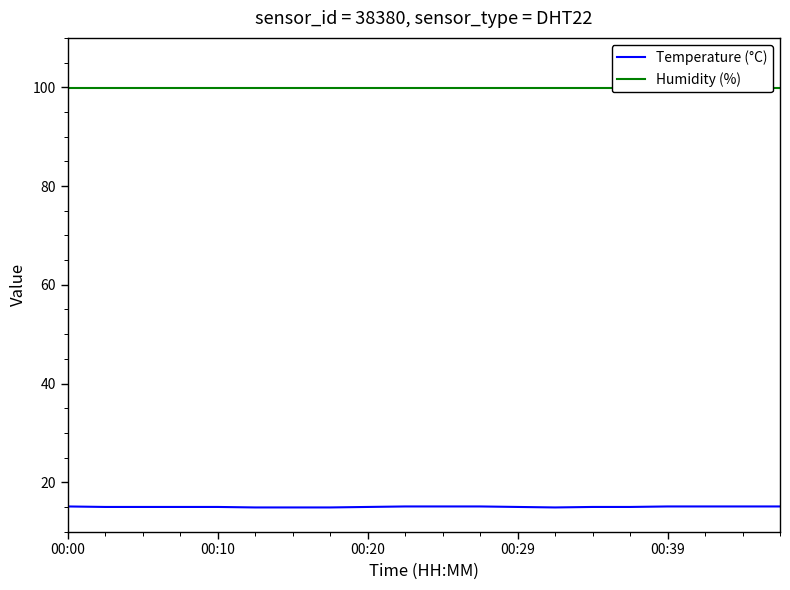

The value of Temperature (°C) at 15 is 15.0. True or false?

True